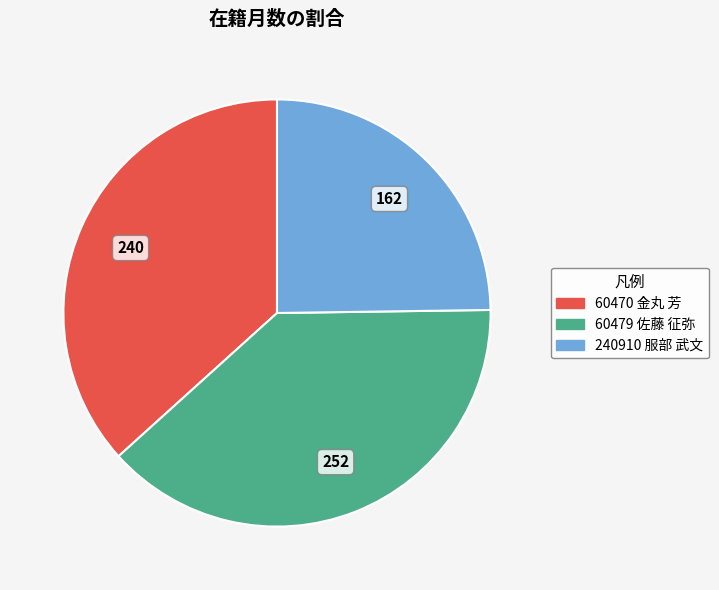

How many segments does this pie chart have?

3